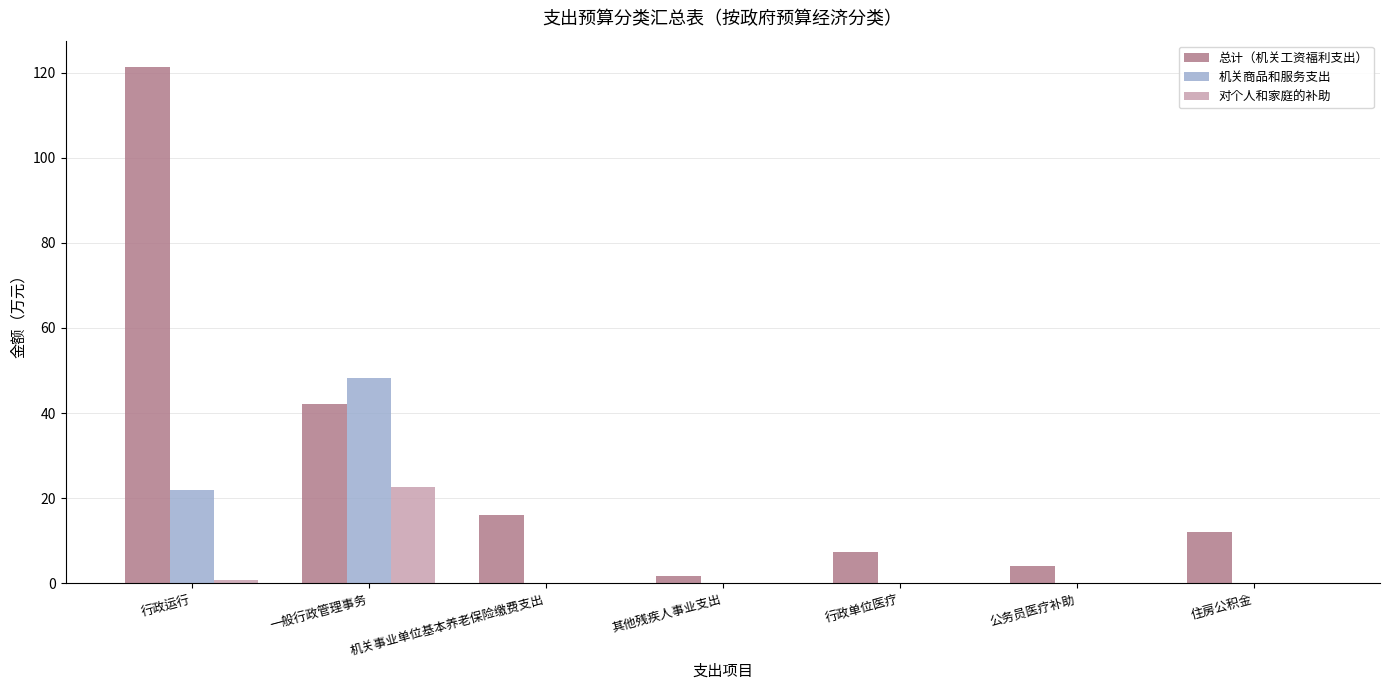

Which series changed the most between 行政运行 and 机关事业单位基本养老保险缴费支出?

总计（机关工资福利支出）